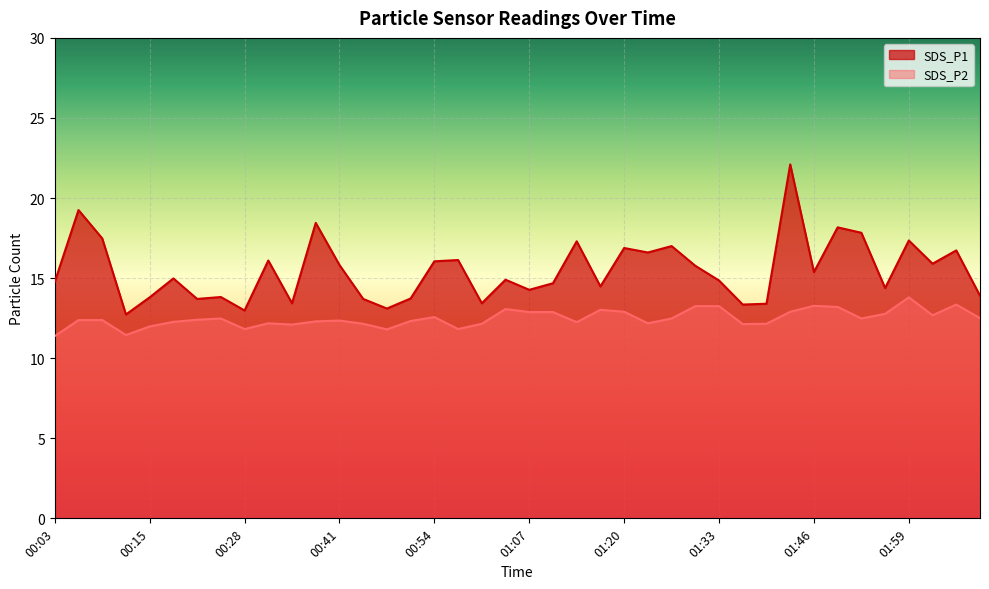

What is the lowest value of the SDS_P2 series?

11.4